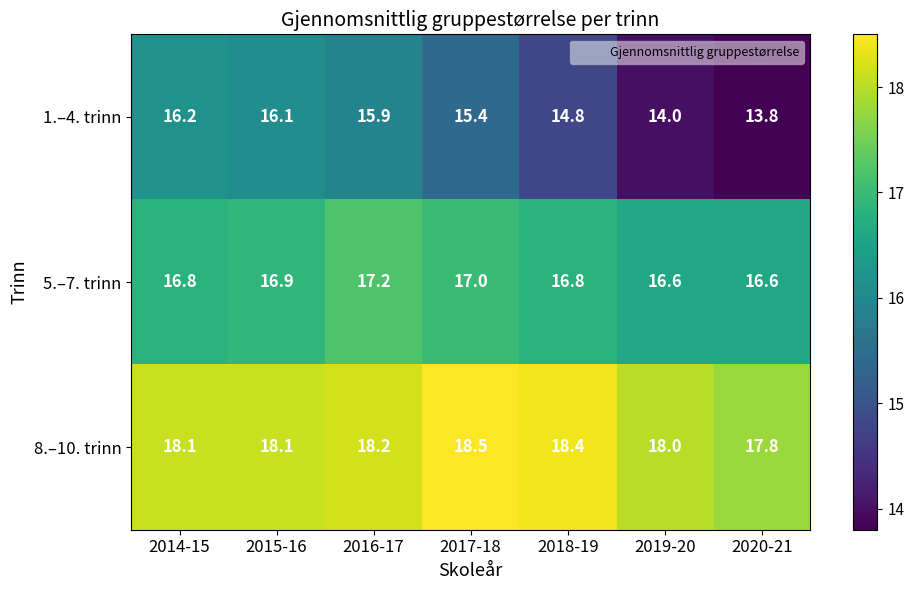

What is the approximate value of 1.–4. trinn at 2018-19?

14.8